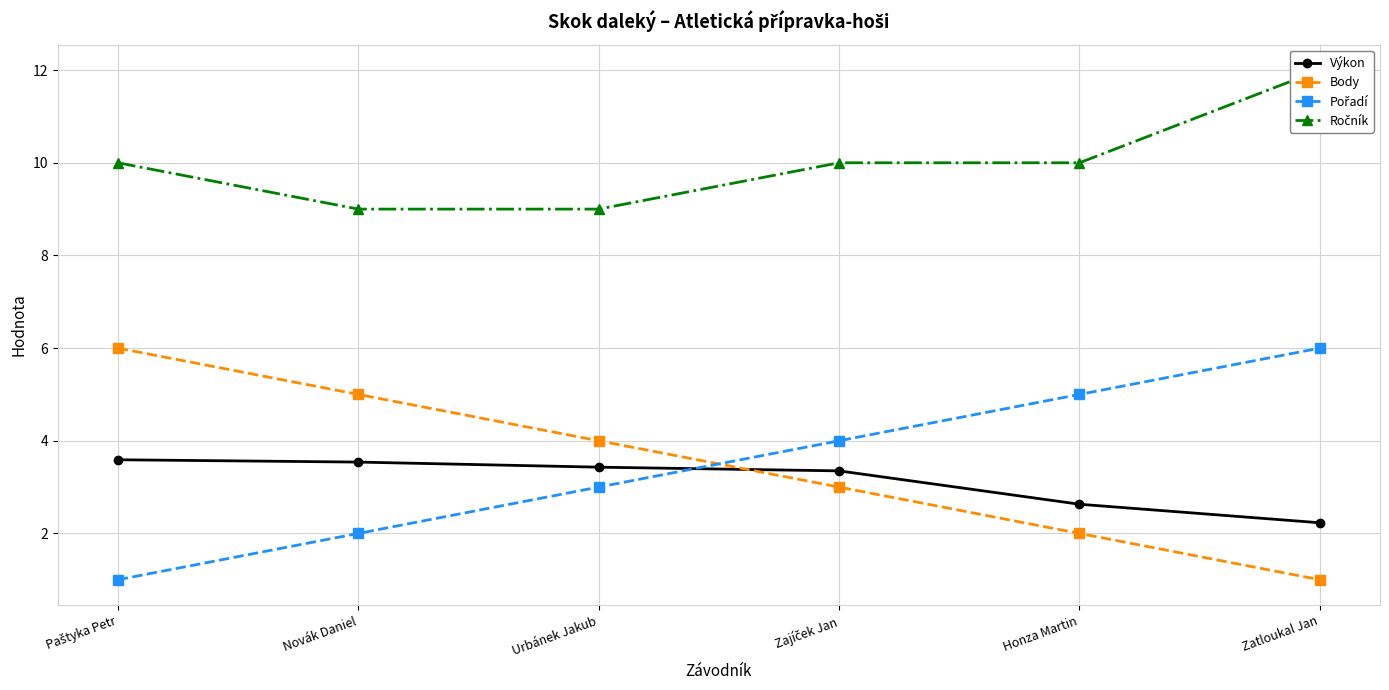

What is the total value across all series at Zatloukal Jan?

21.2